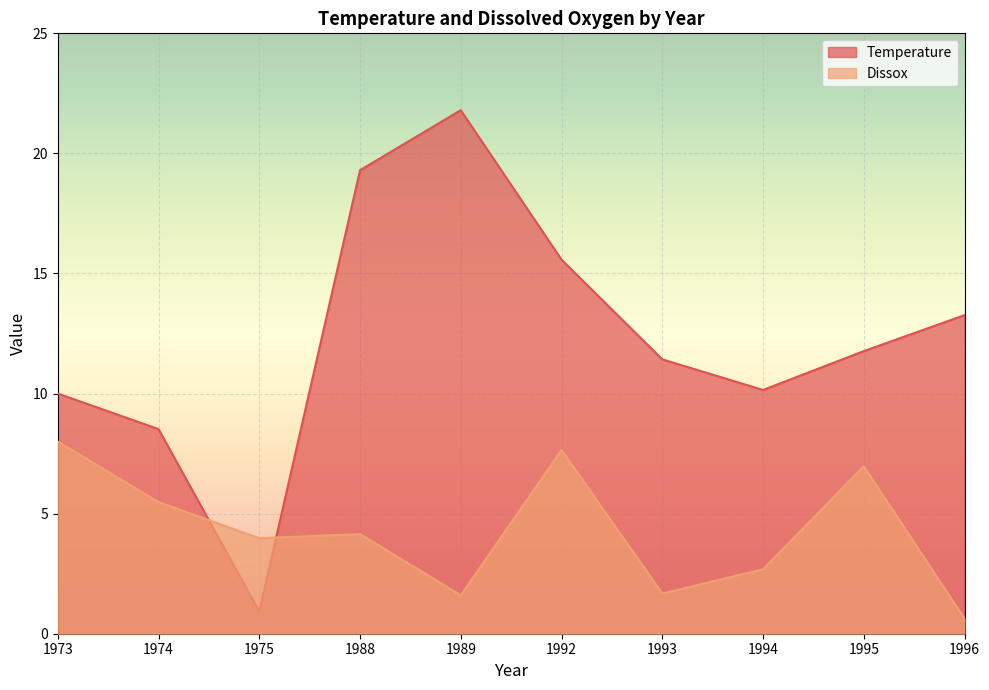

Reading left to right, extract all data points from this chart.

Temperature: 1973=10.0	1974=8.5	1975=0.9	1988=19.3	1989=21.8	1992=15.6	1993=11.4	1994=10.2	1995=11.8	1996=13.3
Dissox: 1973=8.0	1974=5.5	1975=4.0	1988=4.2	1989=1.6	1992=7.7	1993=1.7	1994=2.7	1995=7.0	1996=0.6